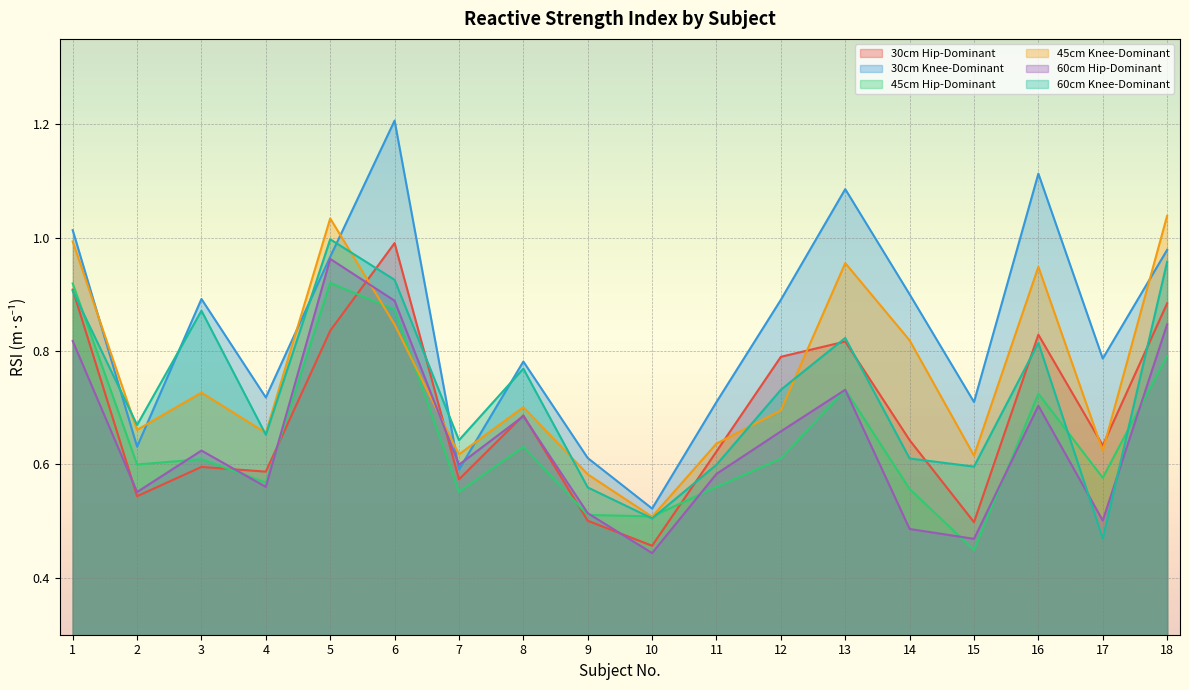

What is the sum of the 30cm Knee-Dominant values at 7 and 5?

1.6